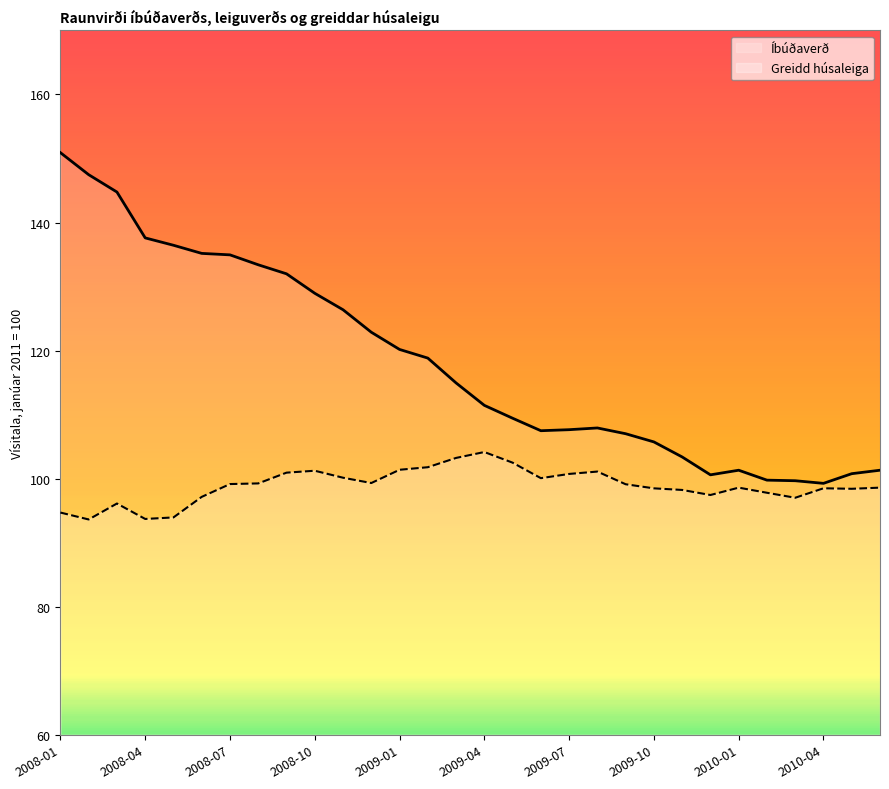

Is the value of Greidd húsaleiga at 2009-06 greater than the value of Íbúðaverð at 2008-02?

No